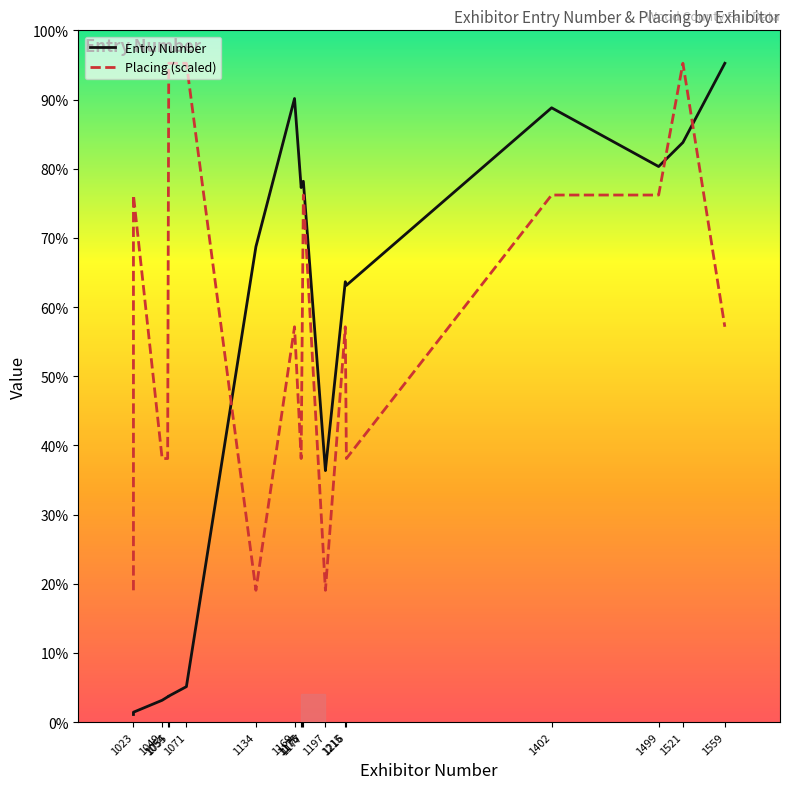

What is the sum of the Entry Number values at 1134 and 1055?

2645.0